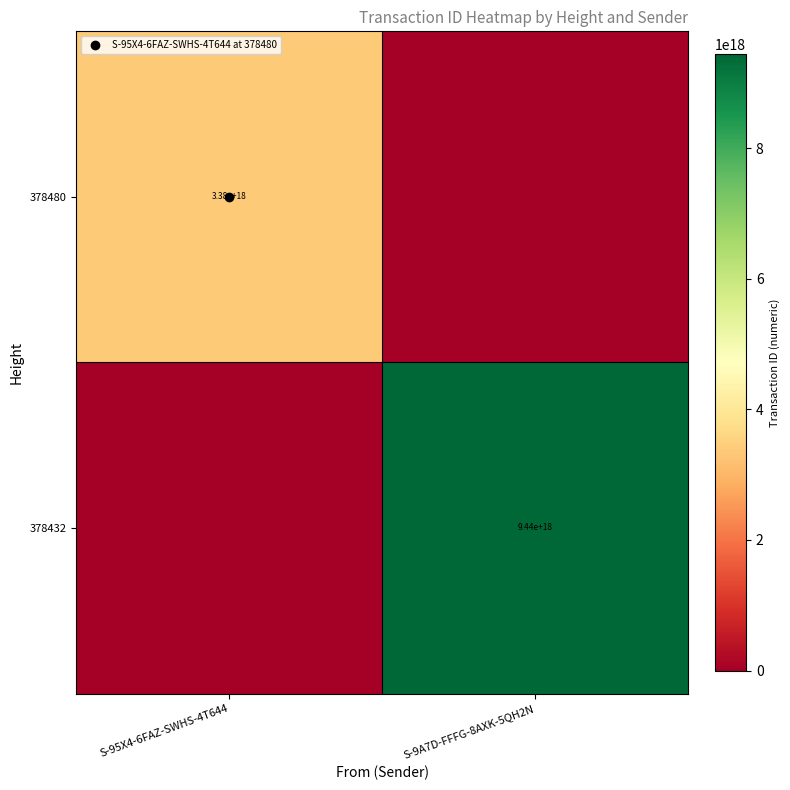

How many series are shown in this chart?

2